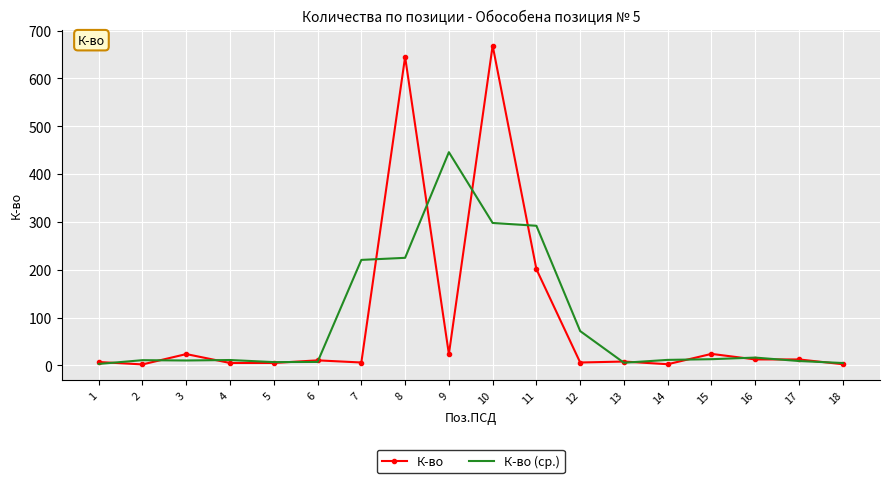

What is the spread (max minus min) of values at 8?

420.1